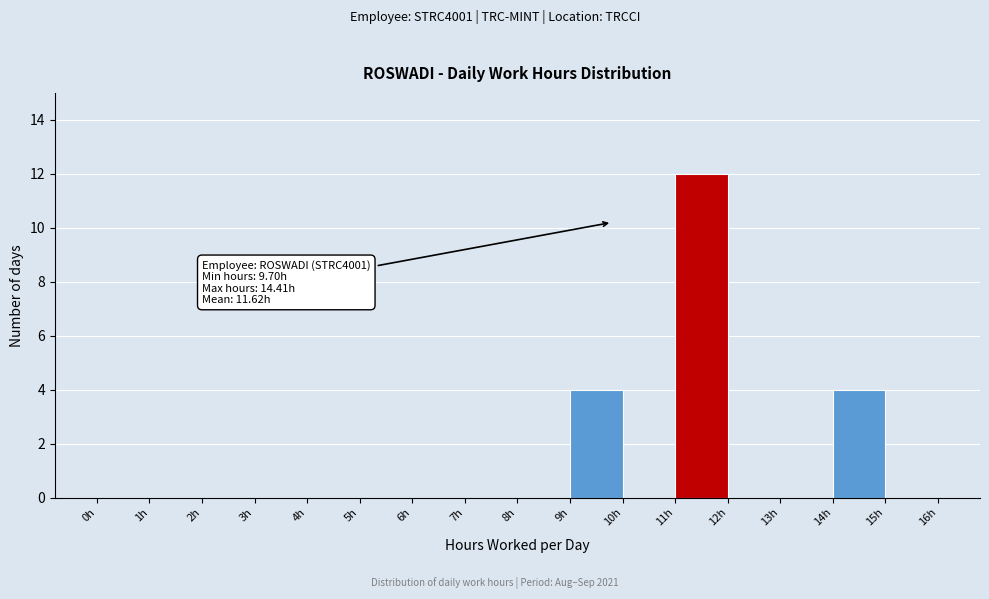

Which range on the x-axis has the tallest bar?

11 to 12